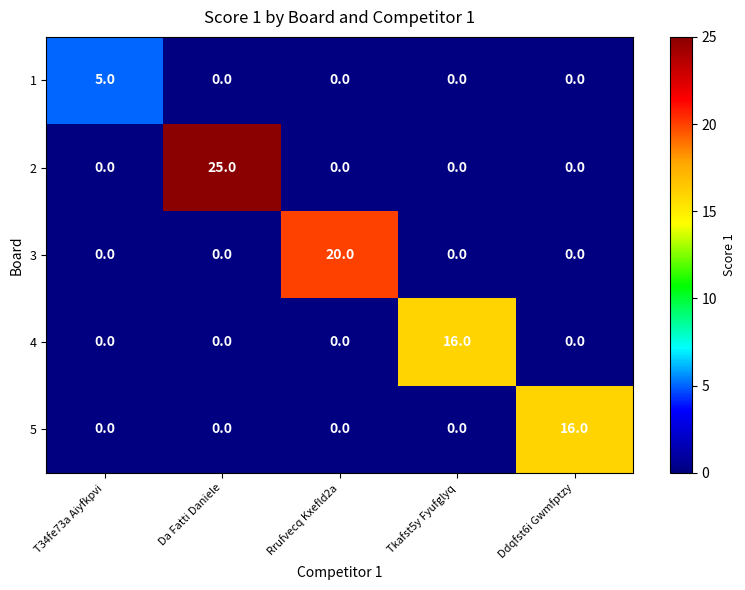

At how many categories does at least one series exceed 17?

2